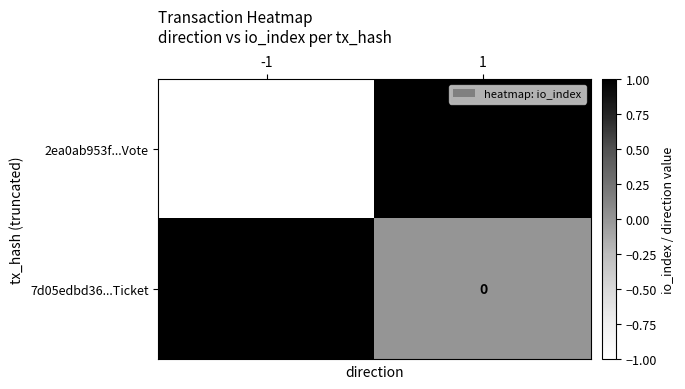

Reading left to right, what are all the values shown in this chart?

2ea0ab953f...Vote: -1	1
7d05edbd36...Ticket: 1	0